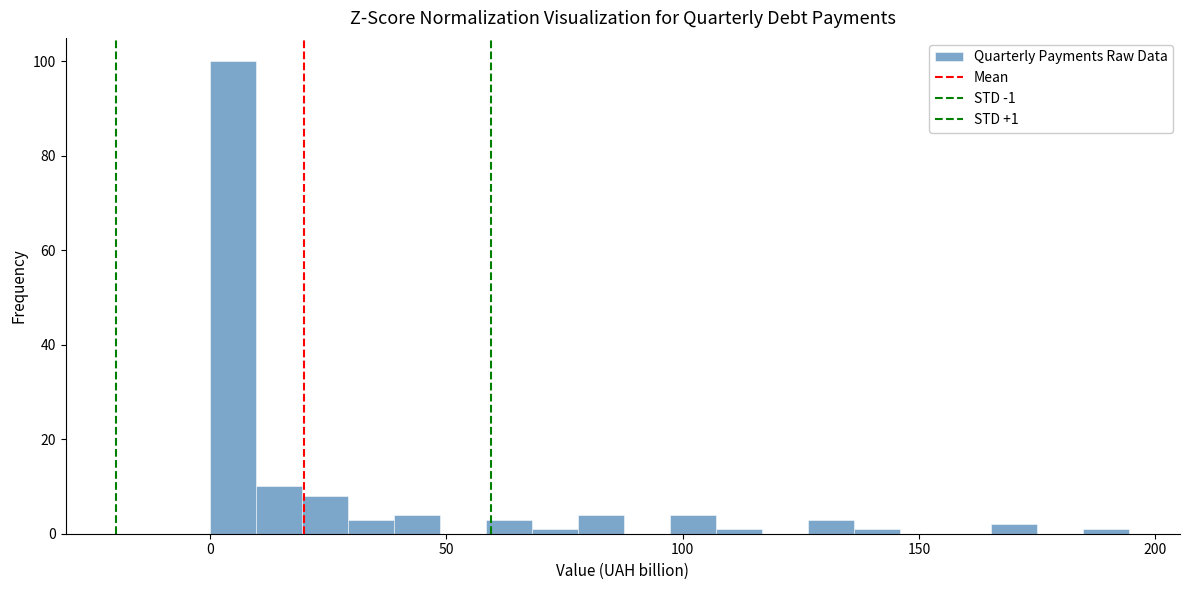

Around what value on the x-axis is the tallest bar? Give the approximate position of its centre, as read against the axis.

5